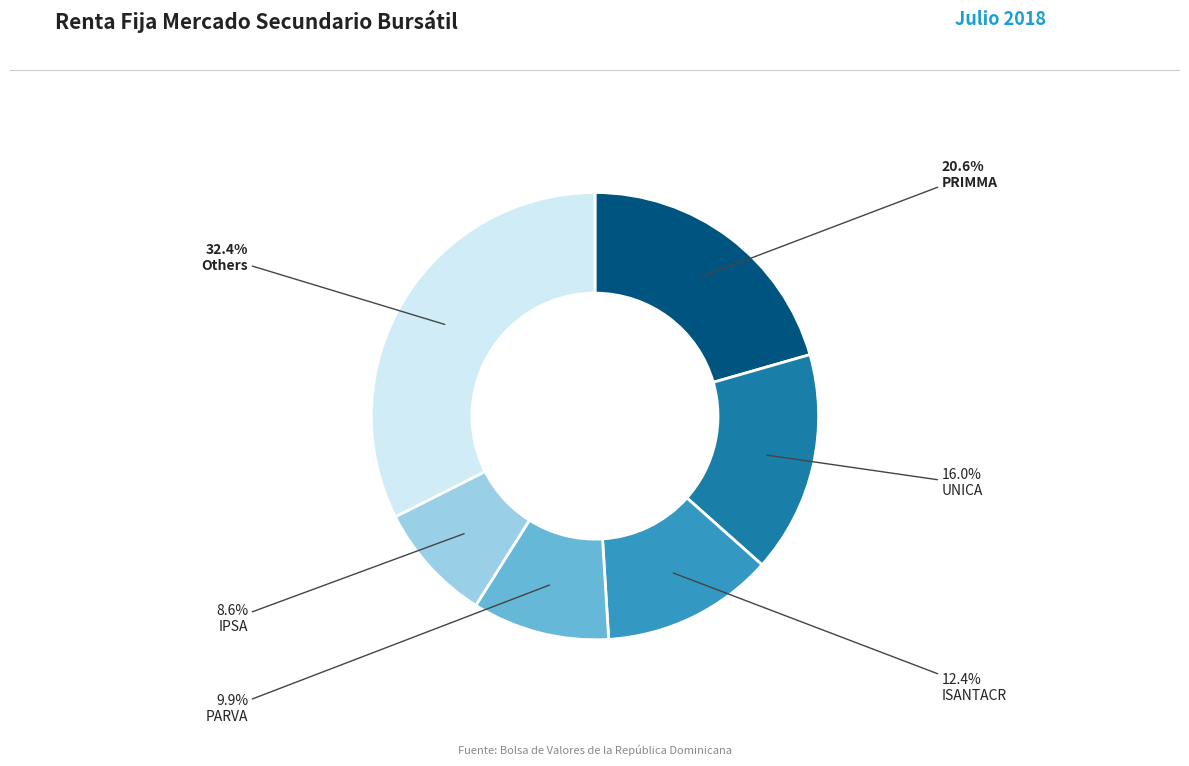

Is there any slice that represents more than half of the pie?

No